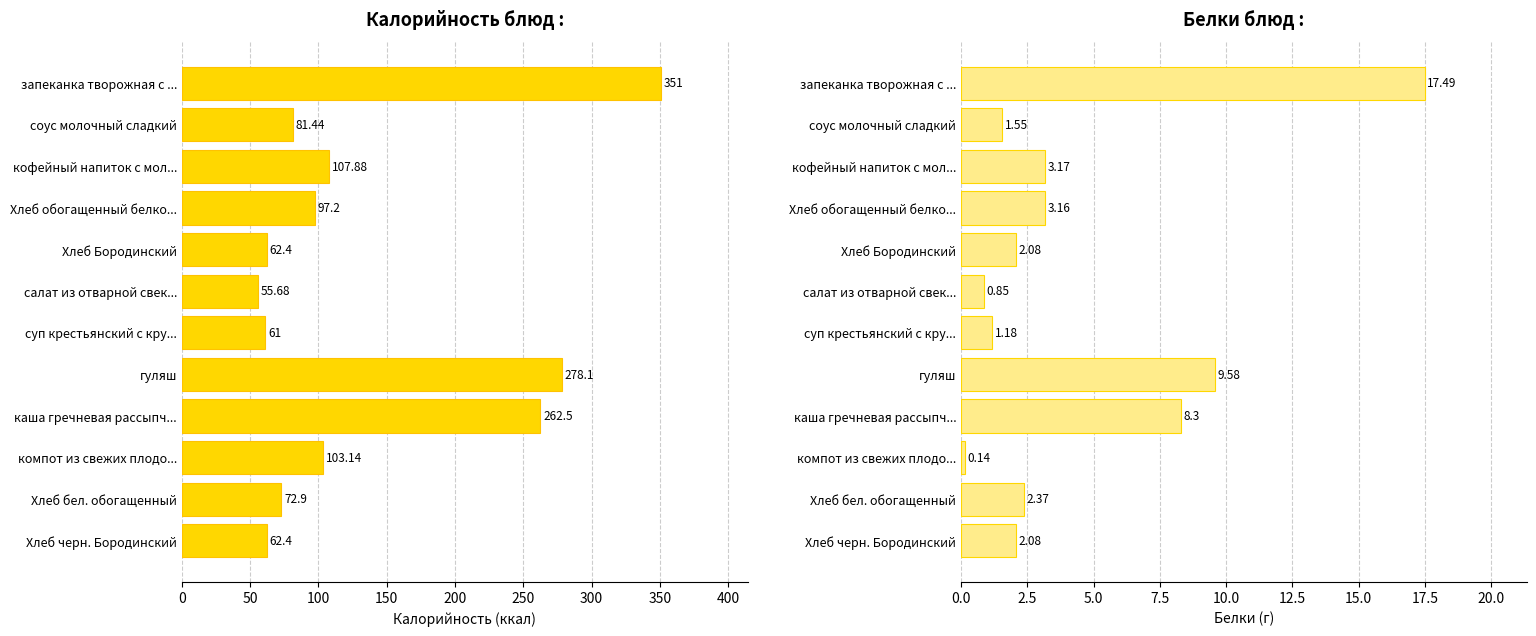

Which series has the largest range (max minus min)?

Калорийность